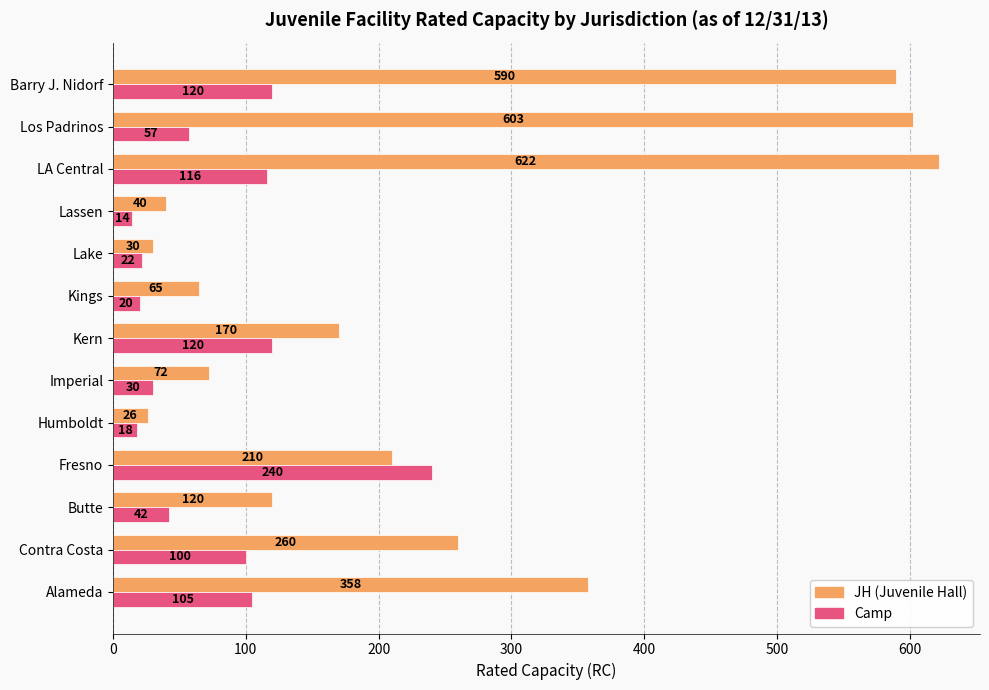

What is the total value across all series at Contra Costa?

360